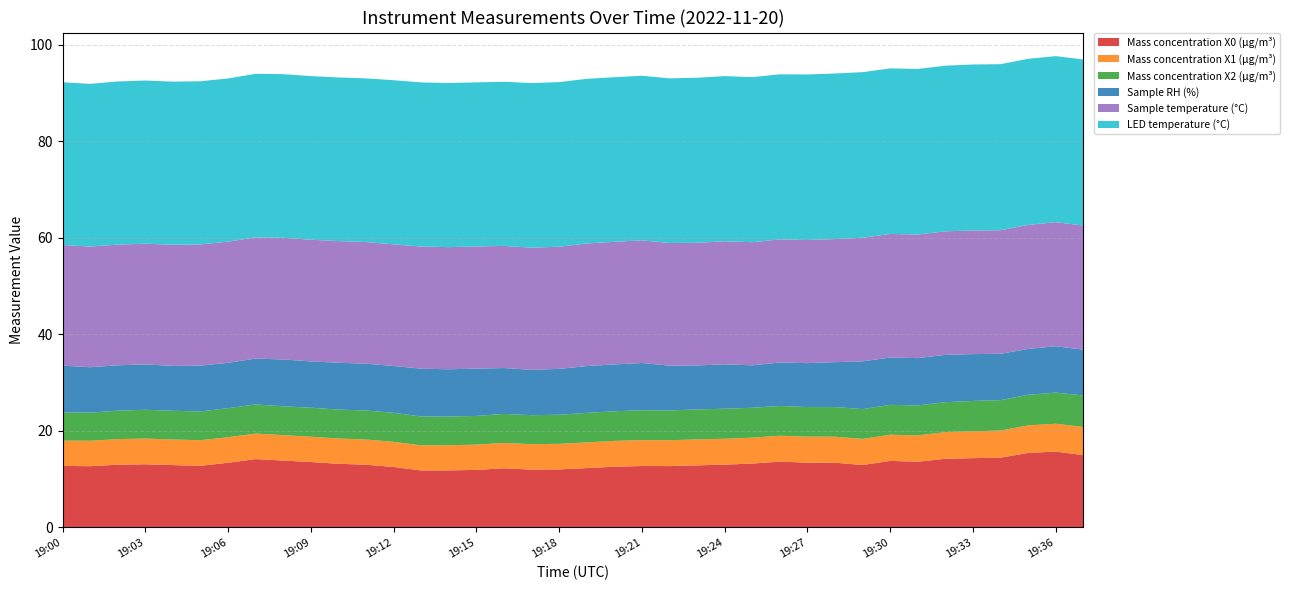

Reading left to right, what are all the values shown in this chart?

Mass concentration X0 (μg/m³): 12.8	12.7	13.0	13.1	12.9	12.8	13.4	14.2	13.9	13.6	13.2	13.0	12.5	11.8	11.8	11.9	12.3	12.0	12.0	12.3	12.6	12.7	12.7	12.9	13.0	13.2	13.6	13.4	13.4	12.9	13.8	13.6	14.2	14.4	14.5	15.4	15.7	15.0
Mass concentration X1 (μg/m³): 5.2	5.3	5.3	5.3	5.3	5.3	5.3	5.3	5.3	5.2	5.2	5.2	5.2	5.2	5.2	5.2	5.3	5.3	5.3	5.3	5.3	5.4	5.4	5.4	5.4	5.4	5.4	5.4	5.4	5.4	5.4	5.5	5.5	5.6	5.6	5.7	5.8	5.8
Mass concentration X2 (μg/m³): 5.8	5.8	5.9	6.0	5.9	6.0	6.0	6.0	6.0	6.0	6.0	6.0	6.0	6.0	5.9	6.0	6.0	6.0	6.0	6.1	6.1	6.2	6.2	6.2	6.2	6.2	6.2	6.1	6.1	6.2	6.2	6.2	6.2	6.3	6.3	6.3	6.5	6.5
Sample RH (%): 9.7	9.4	9.4	9.4	9.3	9.5	9.4	9.5	9.7	9.6	9.7	9.7	9.7	9.9	9.8	9.8	9.5	9.4	9.5	9.7	9.7	9.8	9.3	9.1	9.2	8.8	9.0	9.1	9.3	9.9	9.8	9.8	9.8	9.7	9.6	9.5	9.6	9.5
Sample temperature (°C): 25.0	25.0	25.0	25.0	25.1	25.1	25.1	25.1	25.2	25.2	25.2	25.2	25.2	25.3	25.3	25.3	25.3	25.3	25.3	25.4	25.4	25.4	25.4	25.4	25.5	25.5	25.5	25.5	25.5	25.6	25.6	25.6	25.6	25.6	25.6	25.7	25.7	25.7
LED temperature (°C): 33.7	33.7	33.8	33.8	33.8	33.8	33.8	33.9	33.9	33.9	33.9	33.9	34.0	34.0	34.0	34.0	34.0	34.1	34.1	34.1	34.1	34.1	34.1	34.2	34.2	34.2	34.2	34.3	34.3	34.3	34.3	34.3	34.3	34.4	34.4	34.4	34.4	34.4